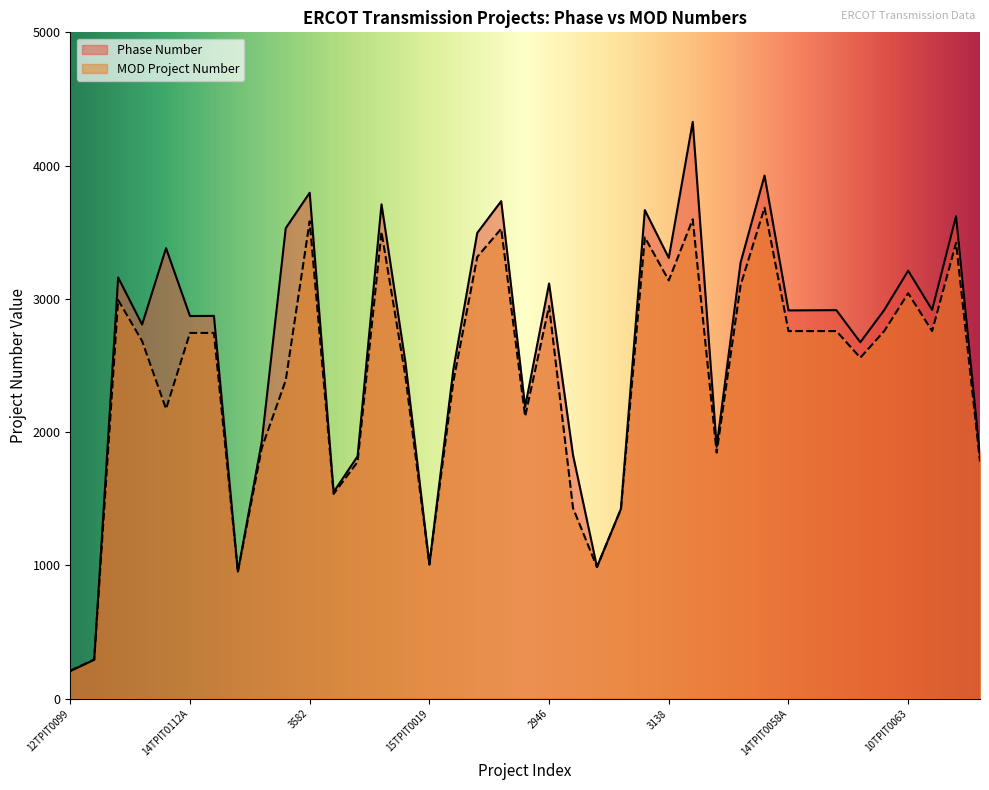

Where is the first local minimum for Phase Number?

14TPIT0088